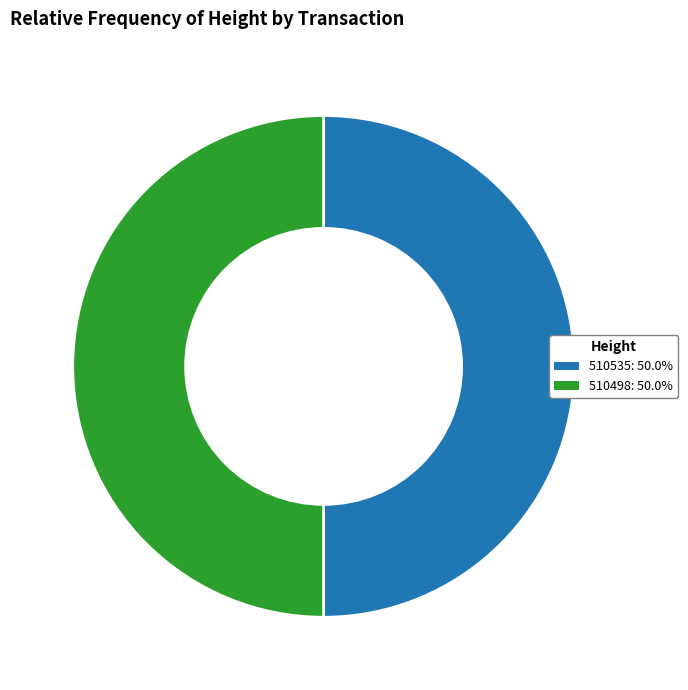

How many slices are in this pie chart?

2